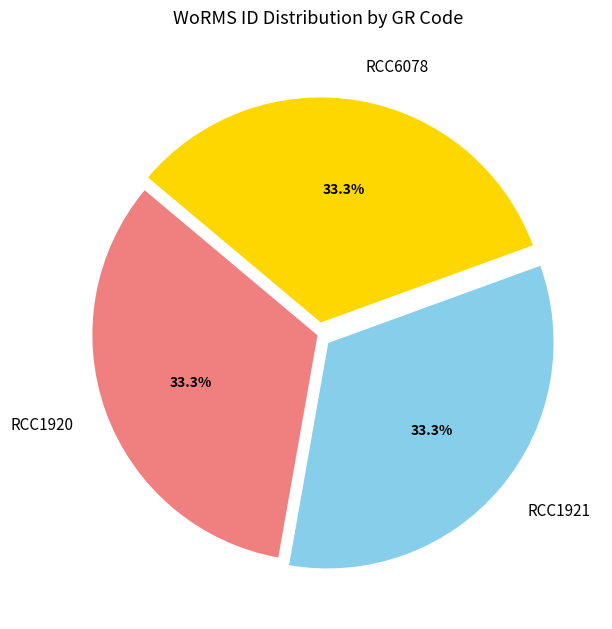

Is the sum of RCC1920 and RCC1921 greater than half?

Yes